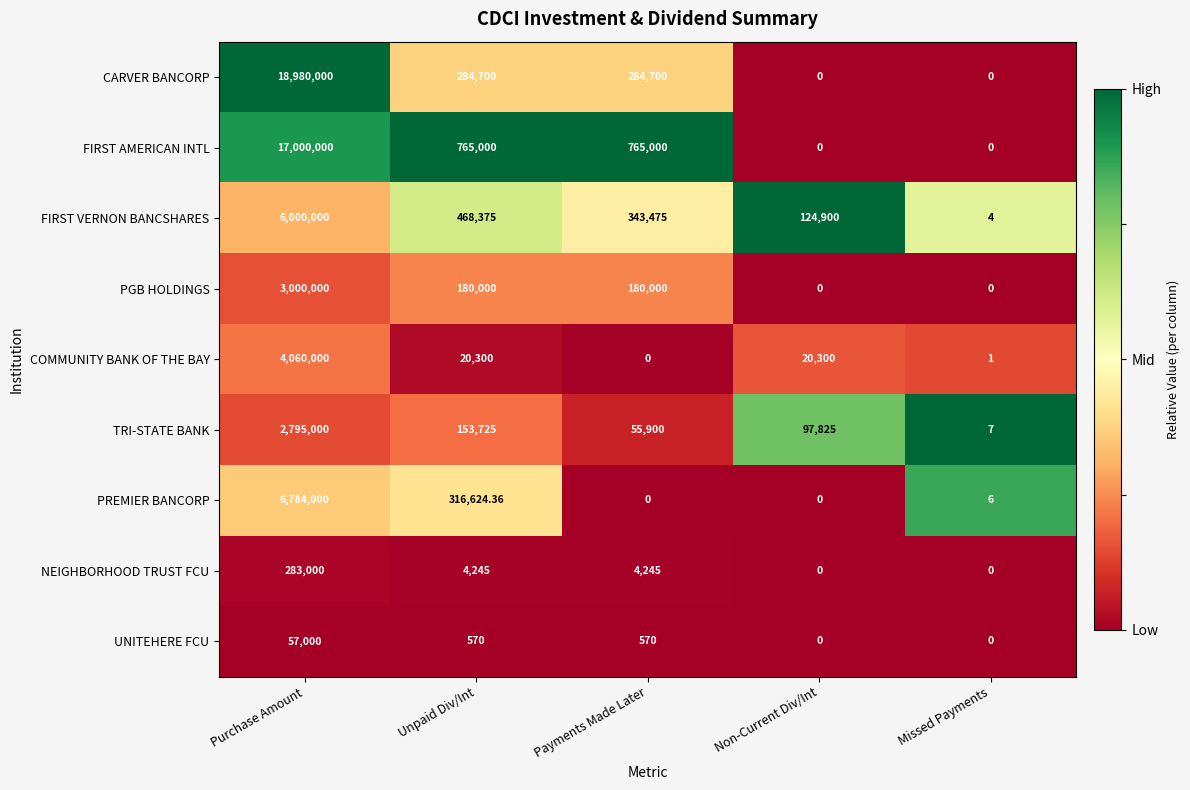

Rank the series by their maximum value, from lowest to highest.

UNITEHERE FCU, NEIGHBORHOOD TRUST FCU, TRI-STATE BANK, PGB HOLDINGS, COMMUNITY BANK OF THE BAY, FIRST VERNON BANCSHARES, PREMIER BANCORP, FIRST AMERICAN INTL, CARVER BANCORP